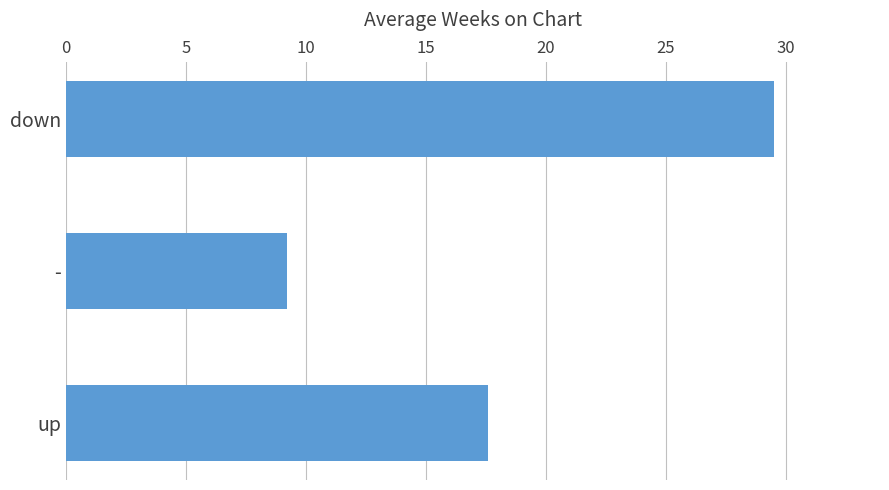

What is the difference between the maximum and minimum values?

20.3